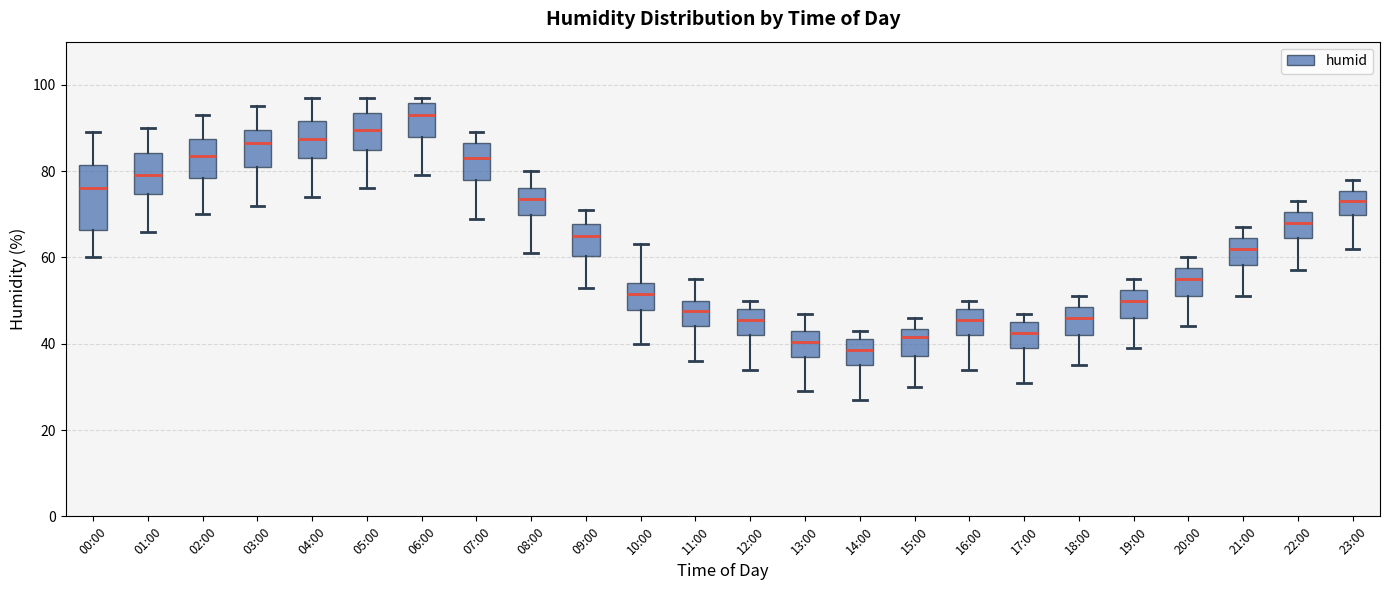

Which box's median line is the lowest?

14:00